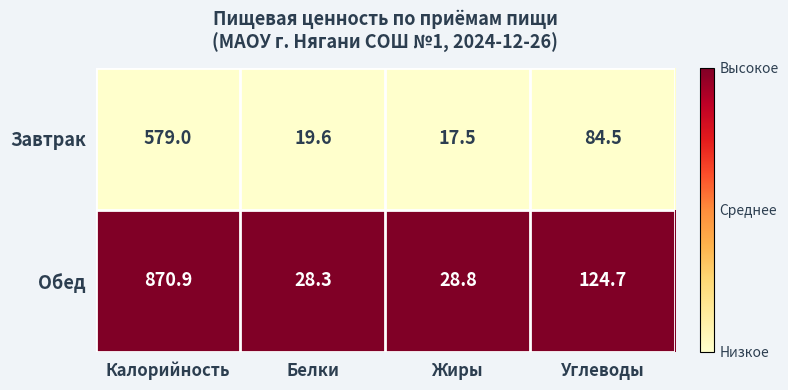

Count the number of data series in this chart.

2